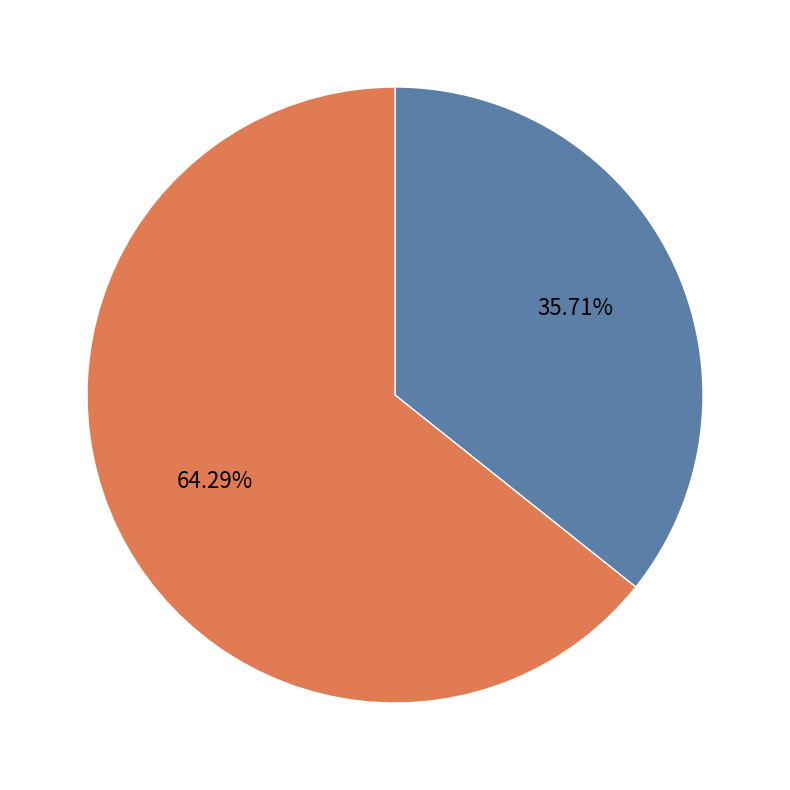

Is there any slice that represents more than half of the pie?

Yes